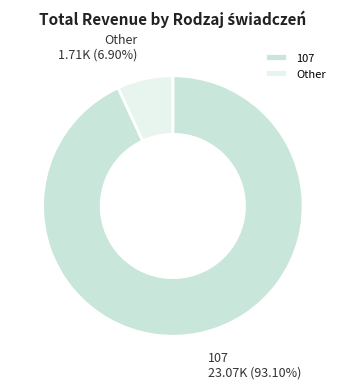

Rank the categories by value from lowest to highest.

Other, 107